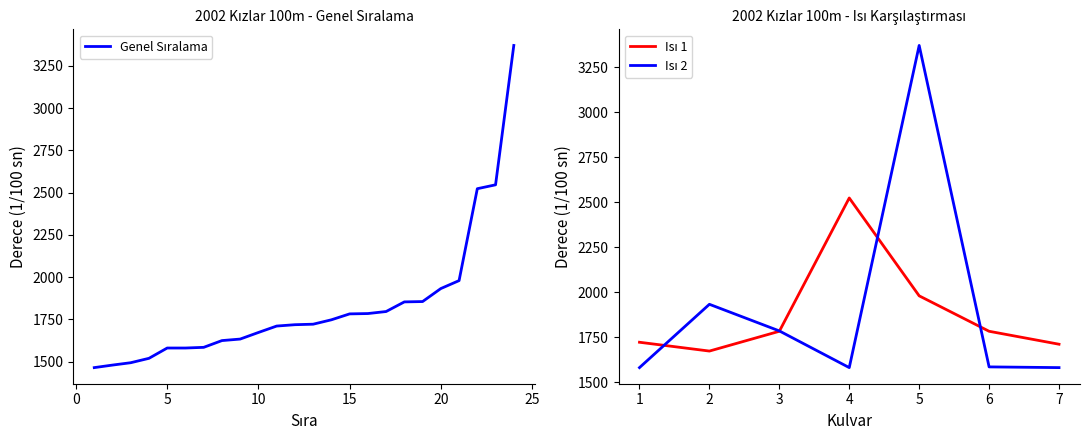

Read the value at 6, to the nearest 50.

1600